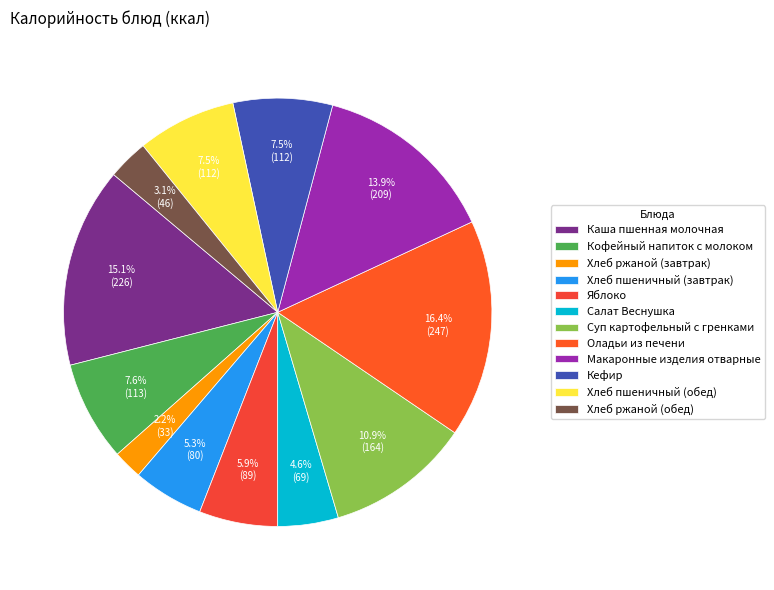

How much of the chart is everything except Салат Веснушка?

95.4%